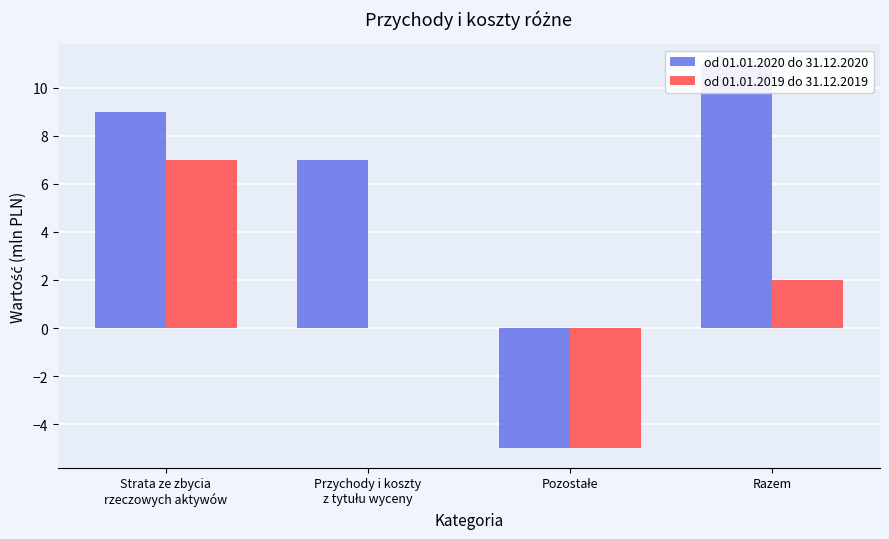

What is the label of the 3rd bar from the right?

Przychody i koszty
z tytułu wyceny